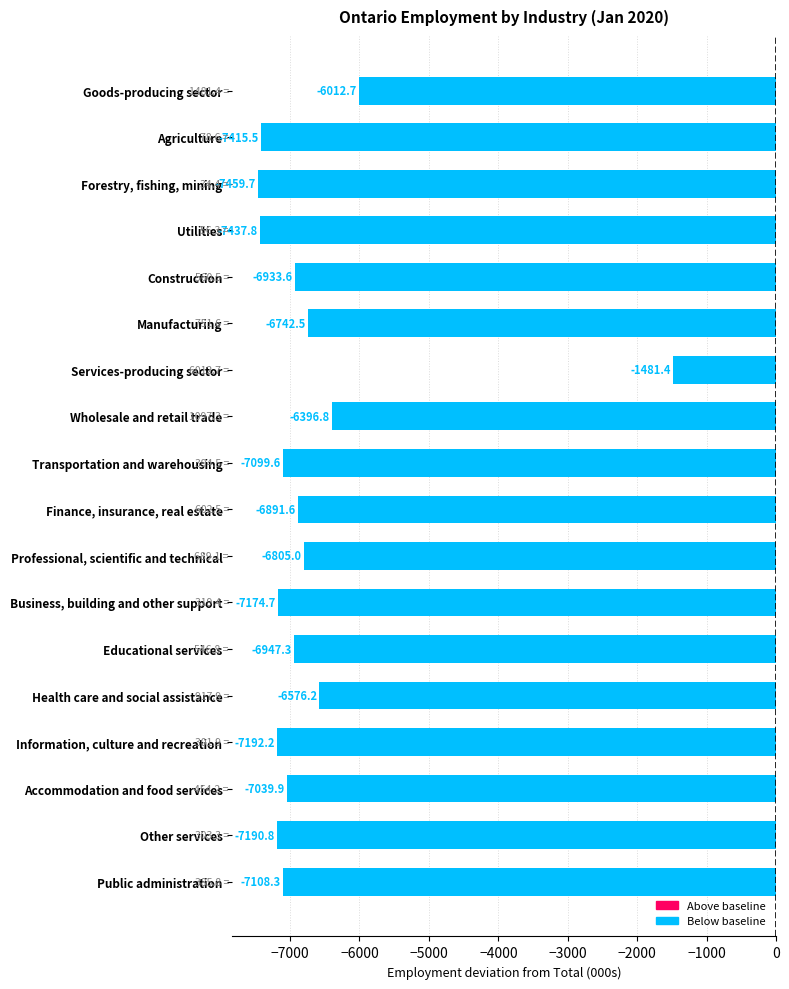

Is it true that the value at Manufacturing is -2892.4?

False